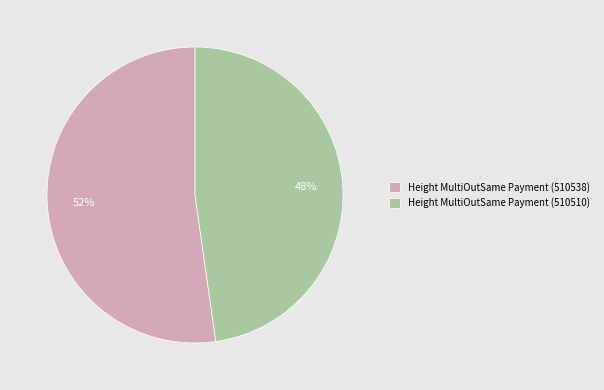

To the nearest percent, what is the difference between the largest and smallest slice percentages?

4%